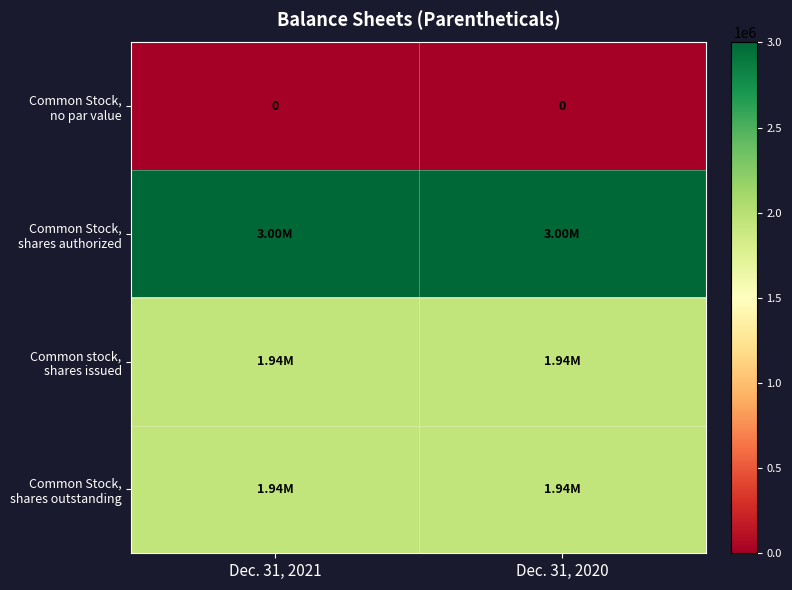

Which series has the largest range (max minus min)?

Common Stock, no par value